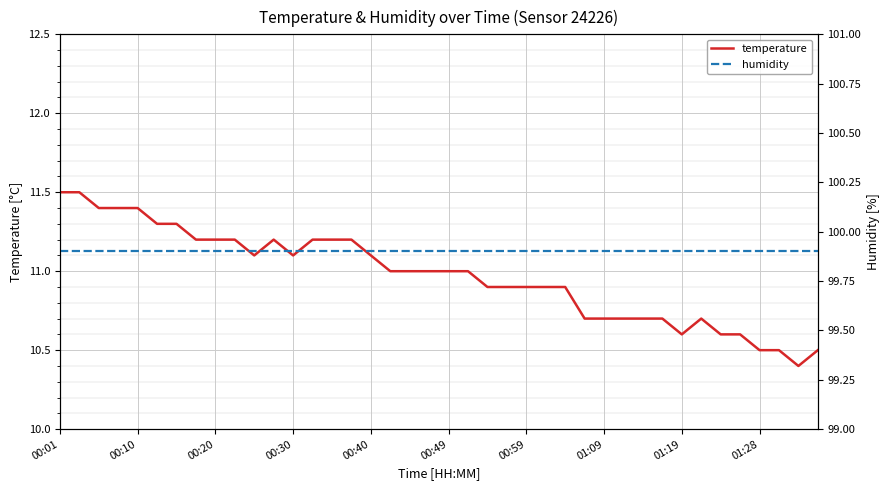

Rank the series at 14 from lowest to highest value.

temperature, humidity